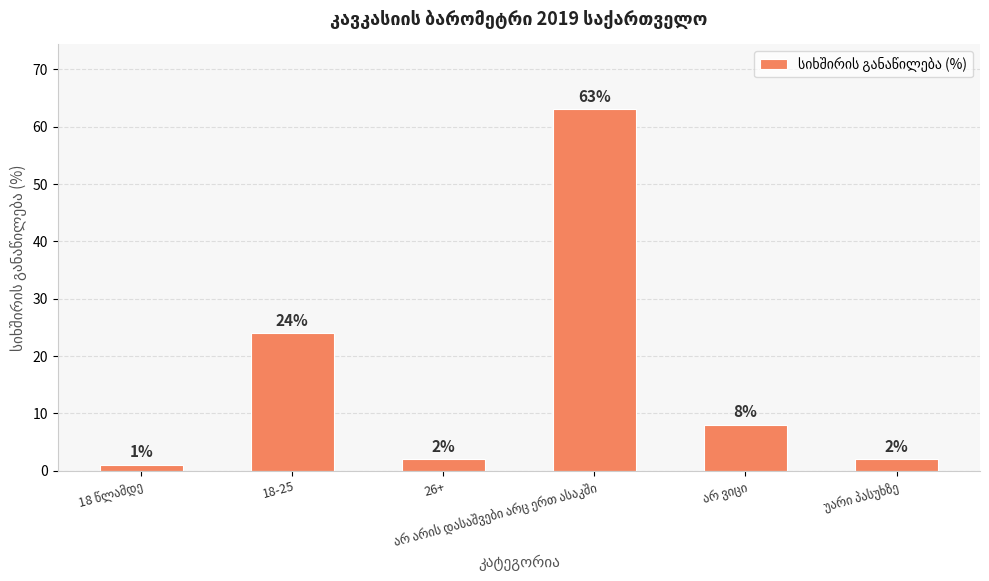

Where does the data first go above 8?

18-25